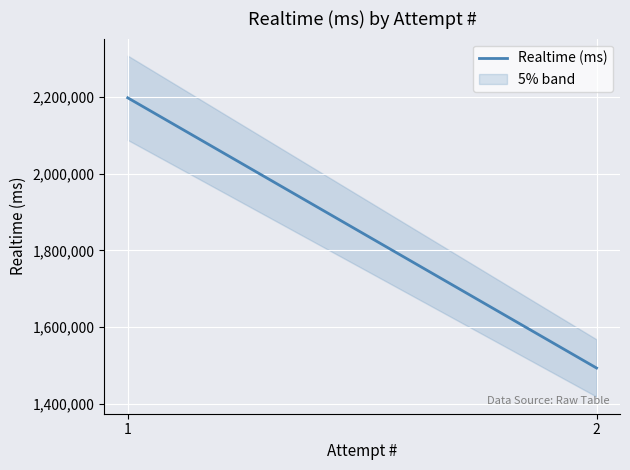

How many lines are shown in the chart?

1